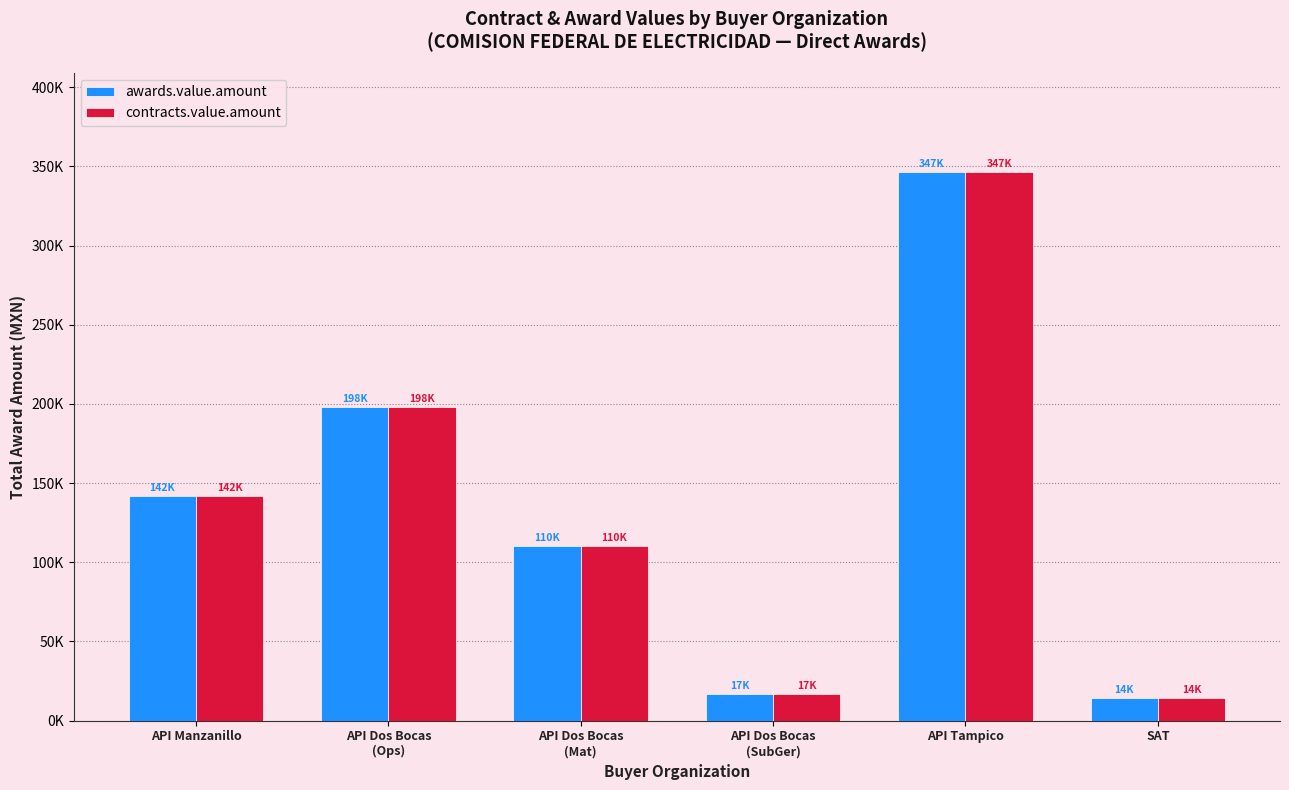

Are the bars grouped side by side (vs. stacked)?

Yes